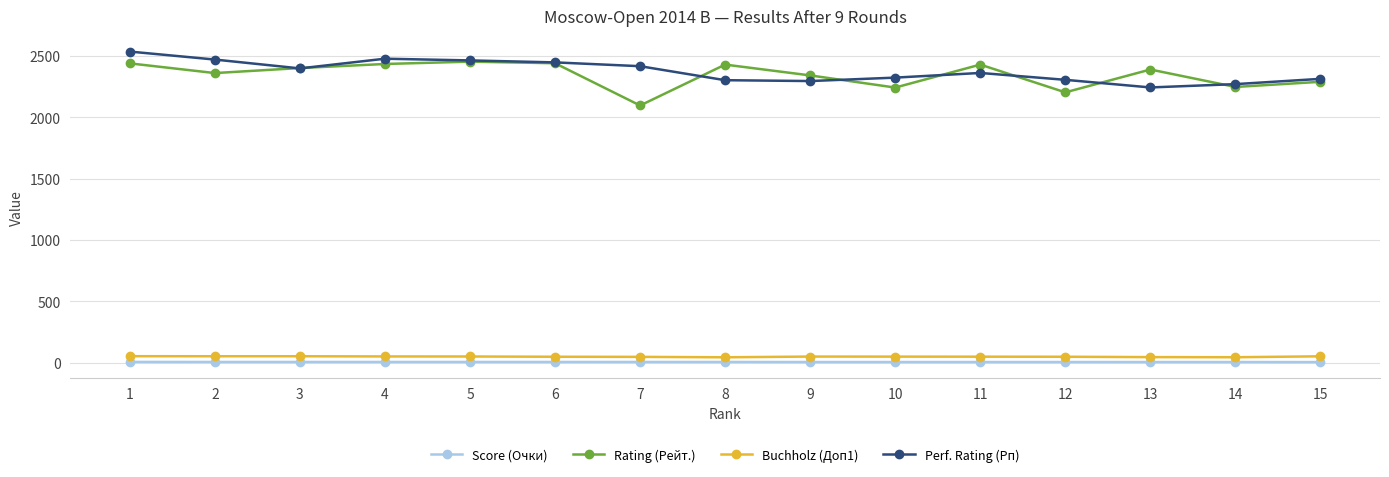

What is the greatest value displayed?

2534.0